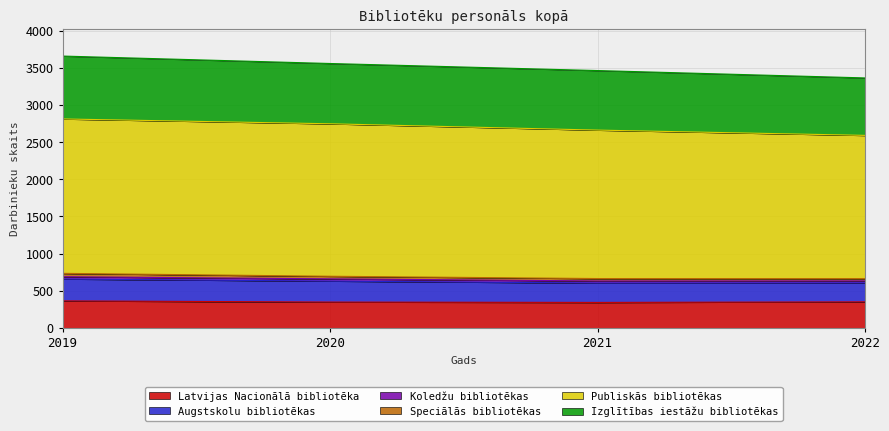

The Latvijas Nacionālā bibliotēka series shows 213 at 2020. True or false?

False